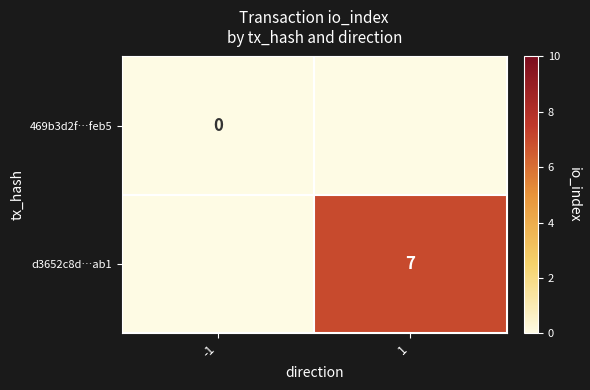

Between 1 and -1, which is larger?

-1